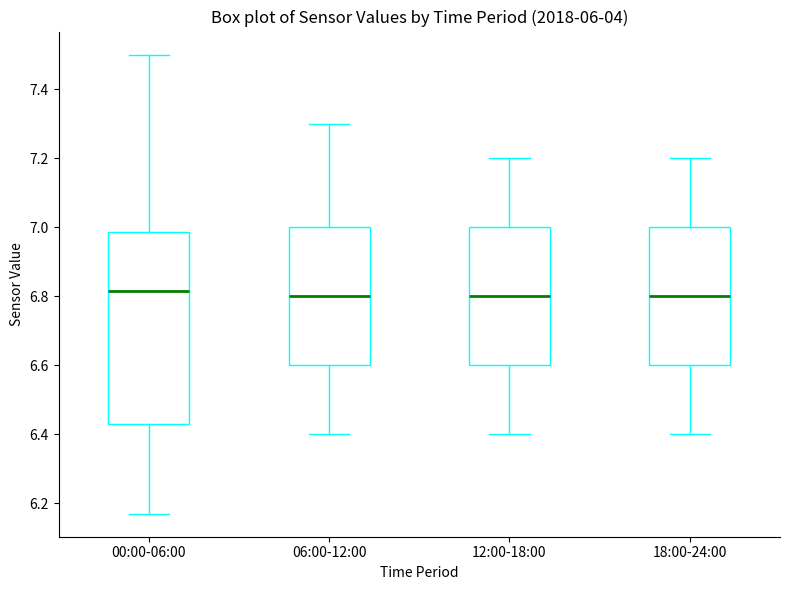

Where does the upper whisker of the box for 12:00-18:00 end on the y-axis? The values are not printed on the chart, so give them approximately, as read against the axis.

7.20